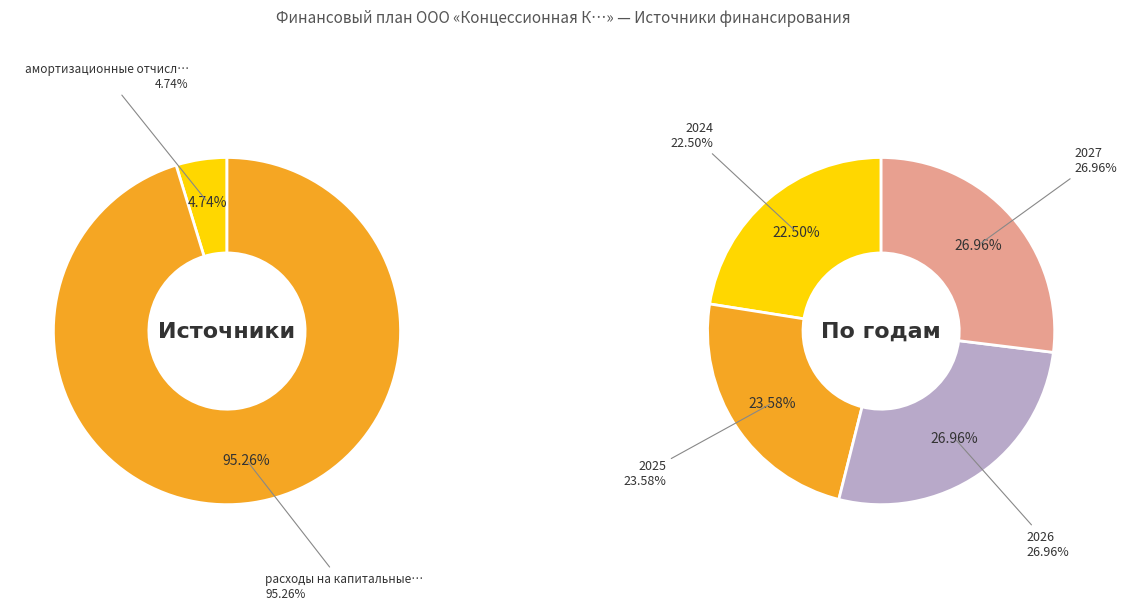

Count the number of slices in the pie.

6